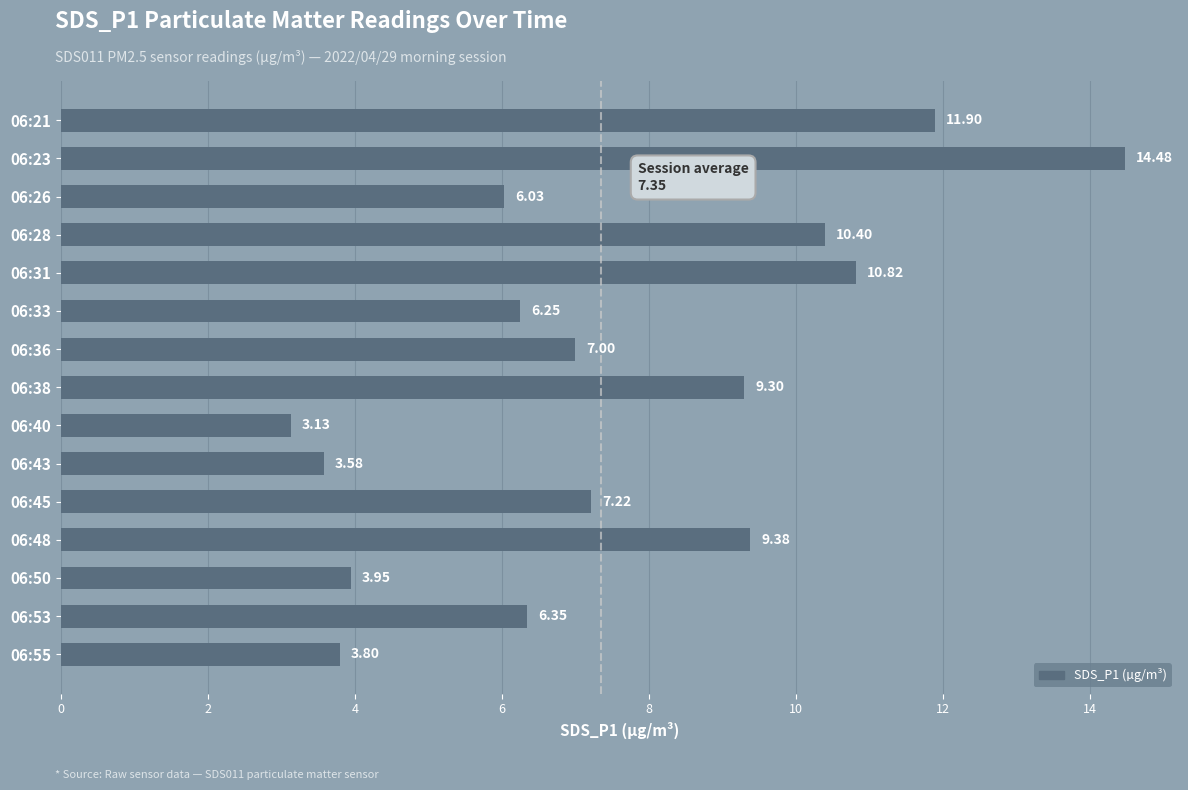

What is the ratio of the value at 06:28 to the value at 06:26?

1.7